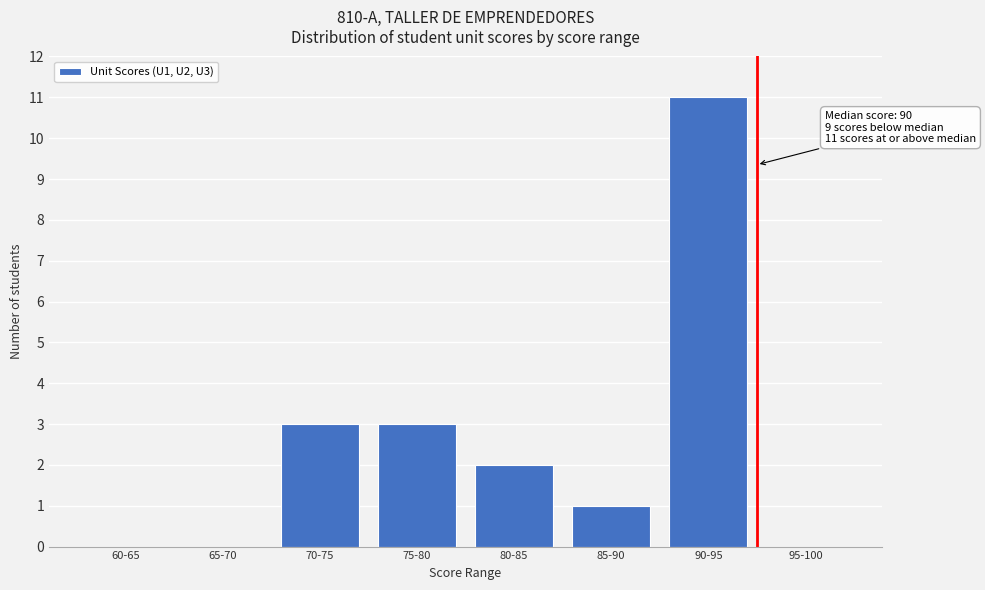

Reading left to right, what are all the values shown in this chart?

60-65=0	65-70=0	70-75=3	75-80=3	80-85=2	85-90=1	90-95=11	95-100=0